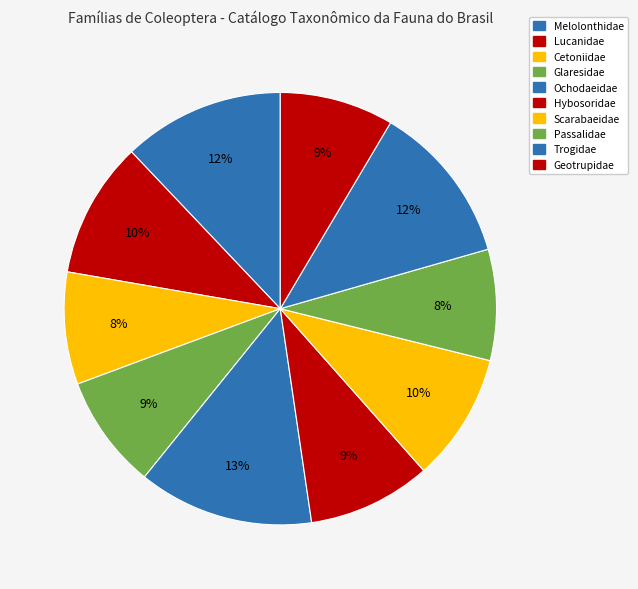

True or false: Glaresidae accounts for 2% of the total.

False